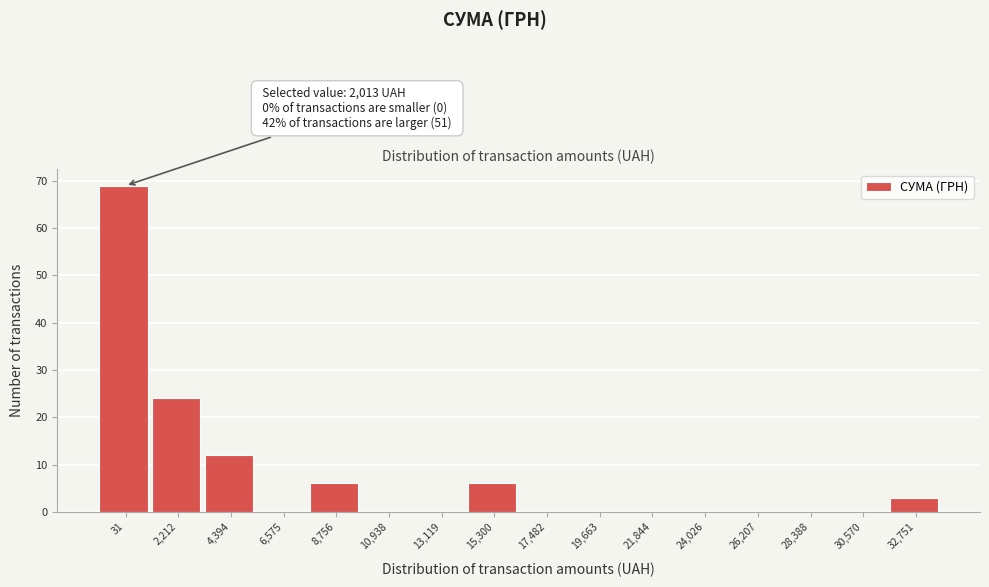

Reading left to right, list all the values displayed in this chart.

31=69	2,212=24	4,394=12	6,575=0	8,756=6	10,938=0	13,119=0	15,300=6	17,482=0	19,663=0	21,844=0	24,026=0	26,207=0	28,388=0	30,570=0	32,751=3